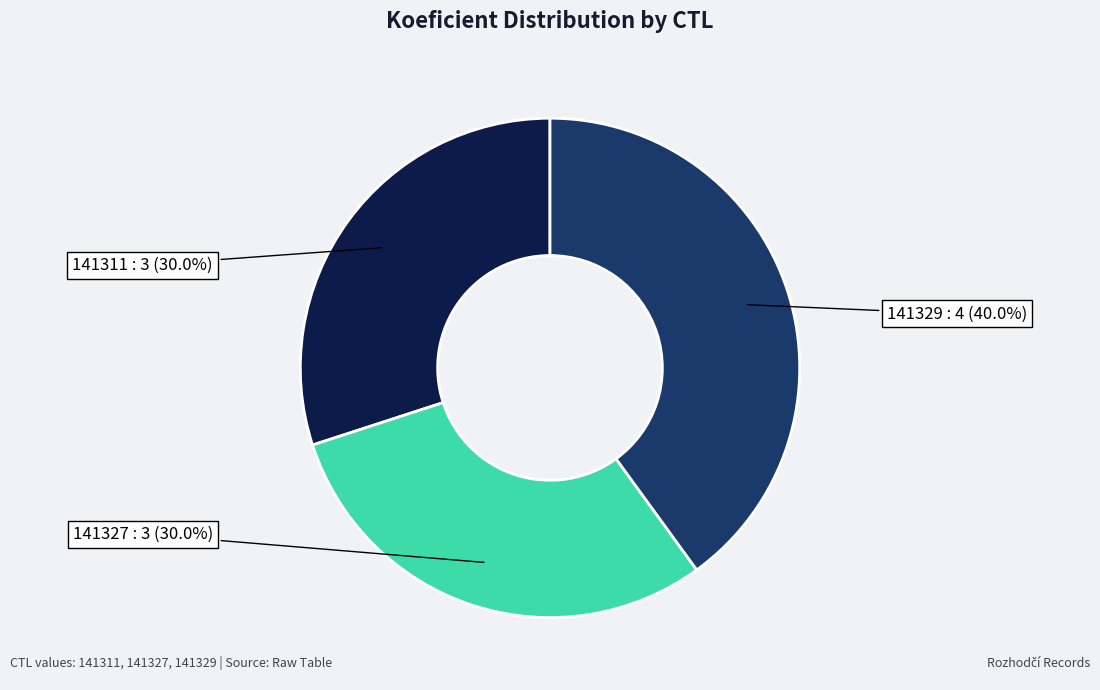

Is there any slice that represents more than half of the pie?

No